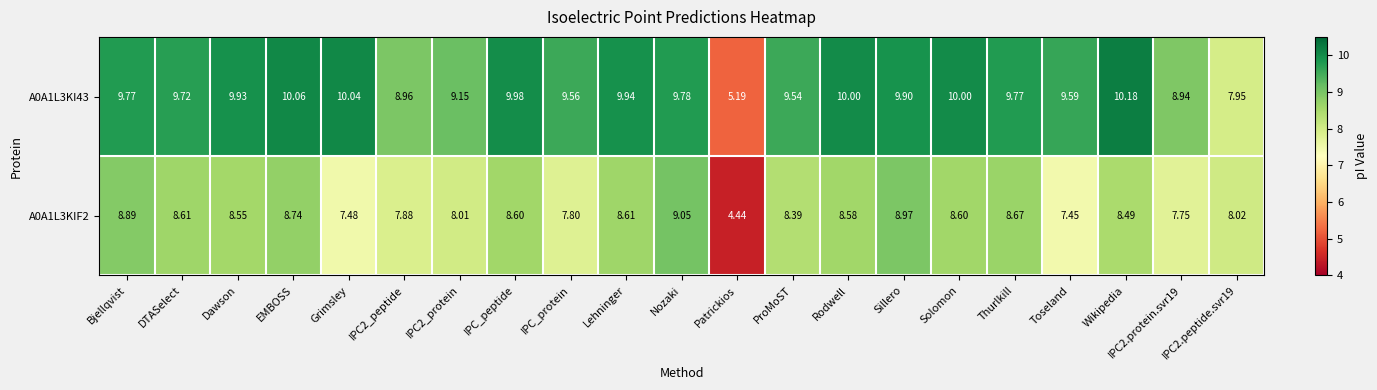

Rank the series by their average value, from lowest to highest.

A0A1L3KIF2, A0A1L3KI43